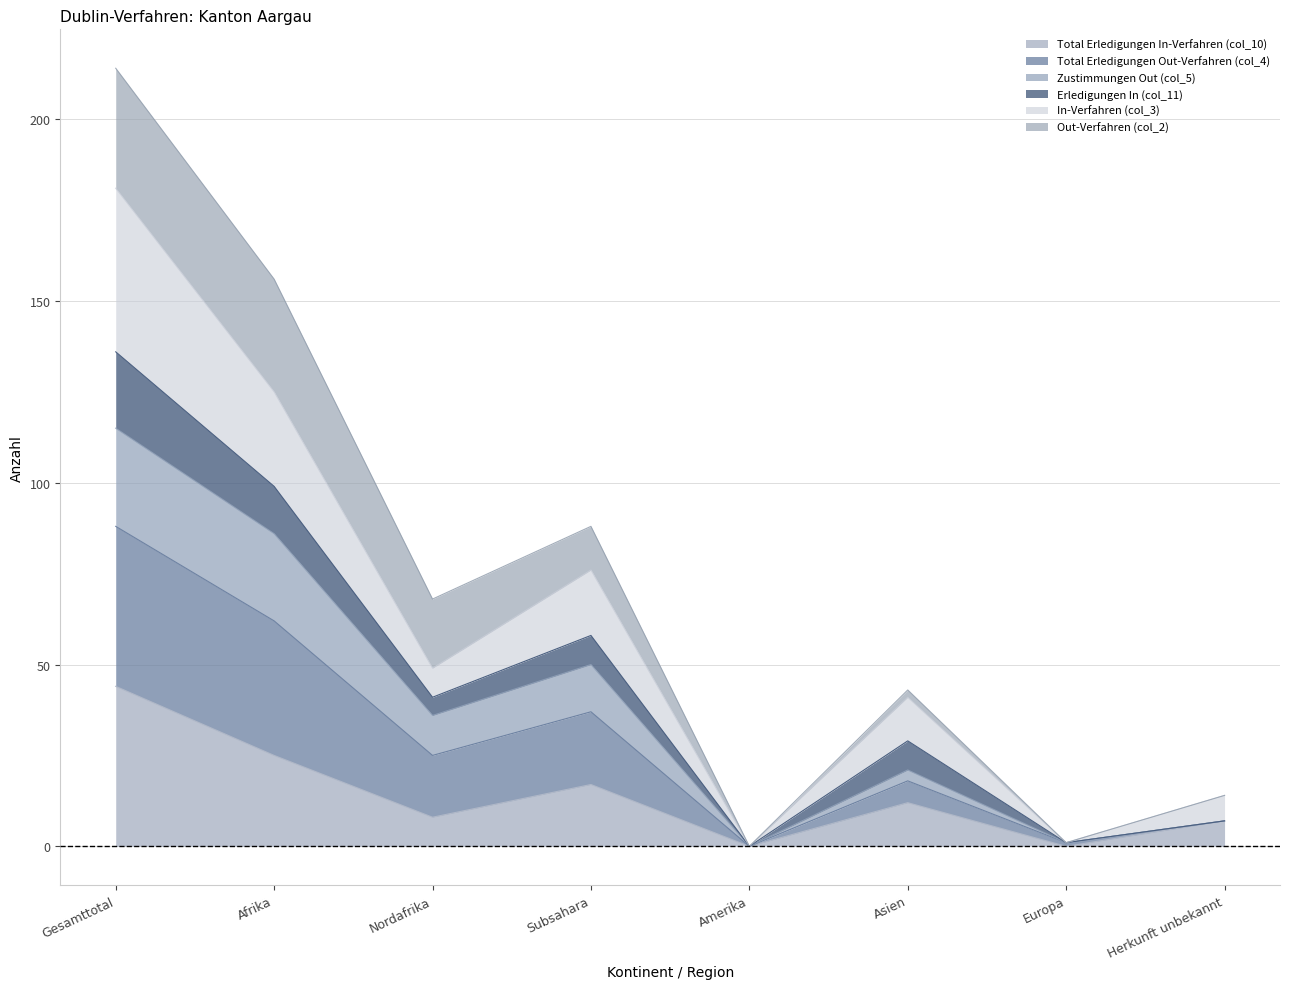

At which label does Total Erledigungen In-Verfahren (col_10) reach its peak?

Gesamttotal